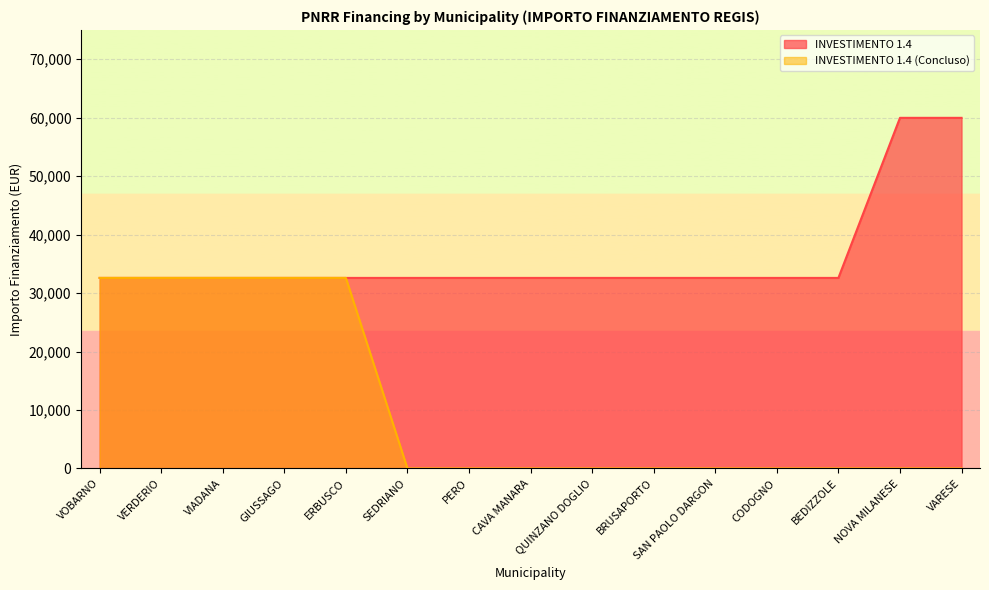

At which label is INVESTIMENTO 1.4 (Concluso) closest to 16294?

SEDRIANO